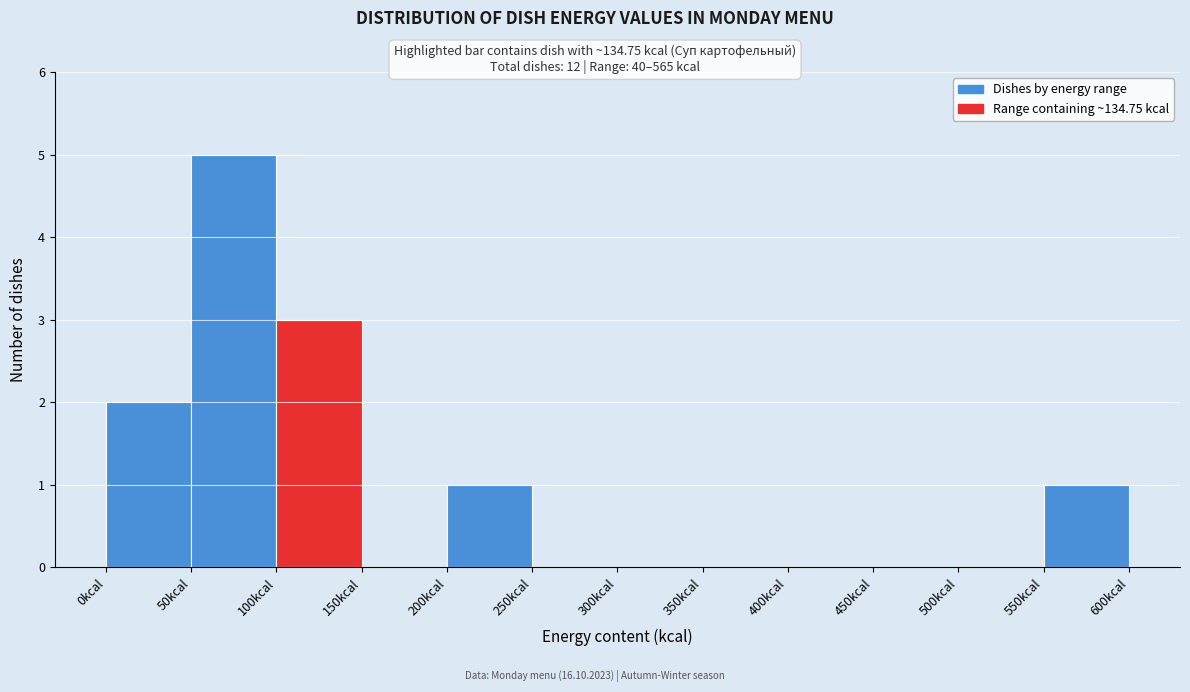

Reading left to right, transcribe this chart: for each bar, give the range it covers on the x-axis and its height. The values are not printed on the chart, so give them approximately, as read against the axis.

0 to 50: 2
50 to 100: 5
100 to 150: 3
150 to 200: 0
200 to 250: 1
250 to 300: 0
300 to 350: 0
350 to 400: 0
400 to 450: 0
450 to 500: 0
500 to 550: 0
550 to 600: 1